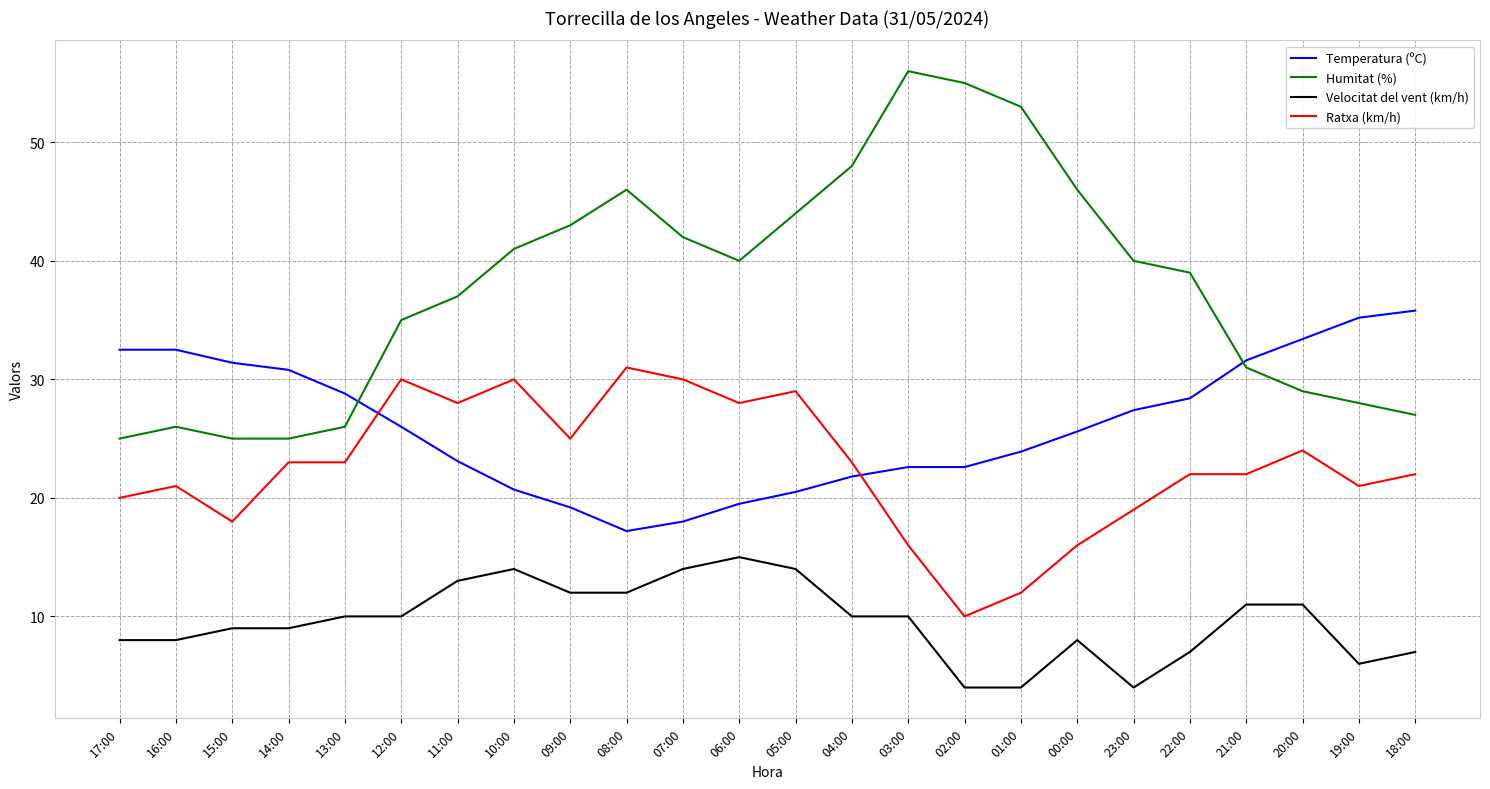

Which series has the largest total across all categories?

Humitat (%)